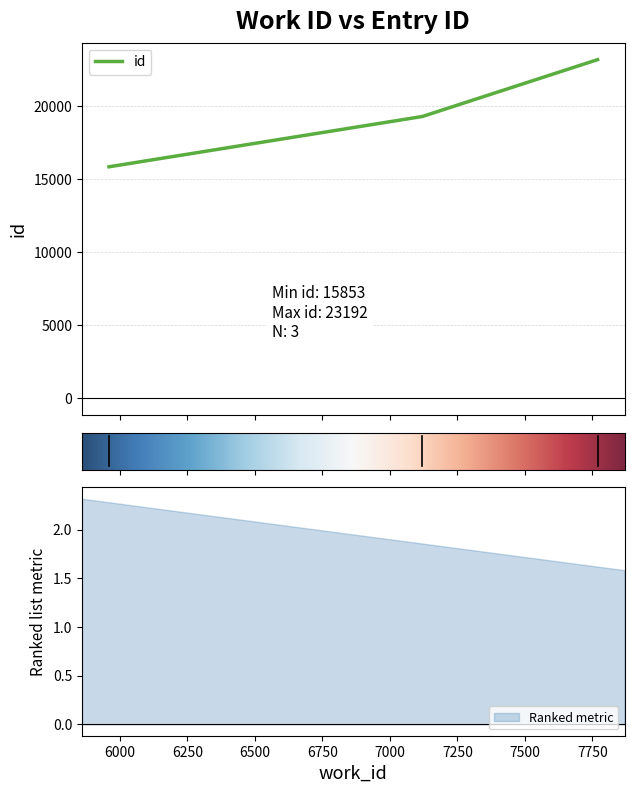

What is the sum of all values?

58342